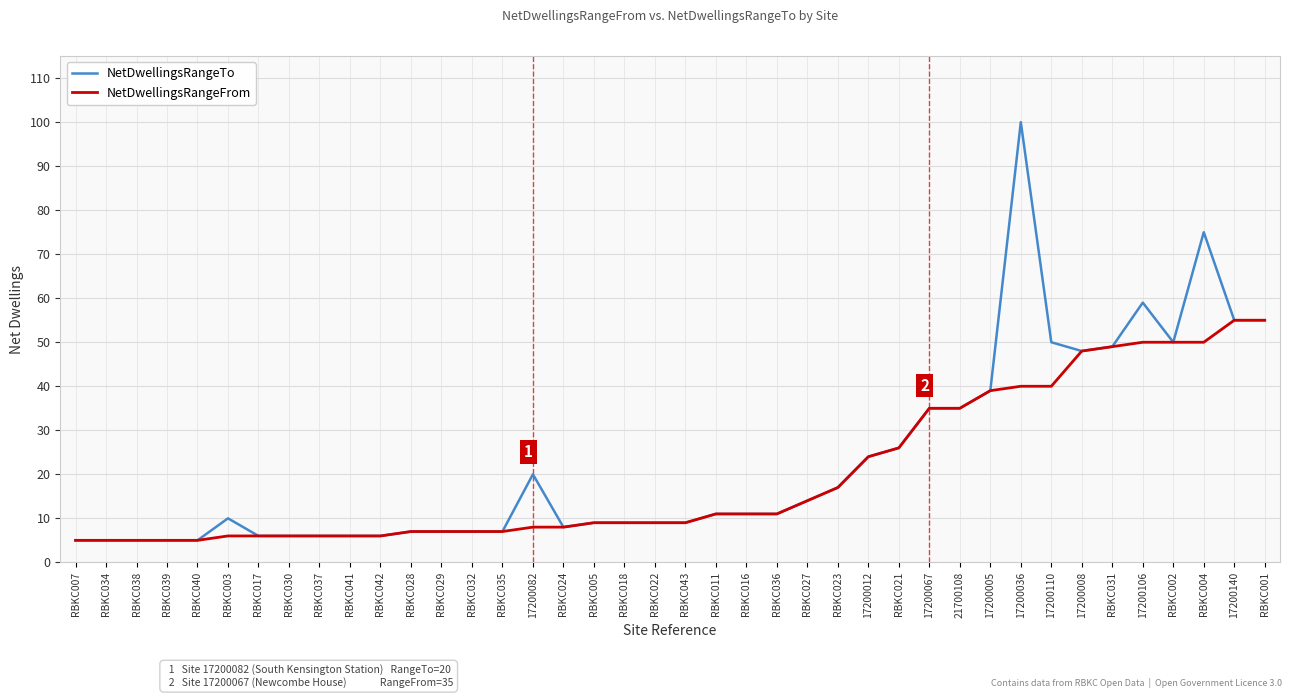

What is the difference between the maximum and minimum values in the NetDwellingsRangeFrom series?

50